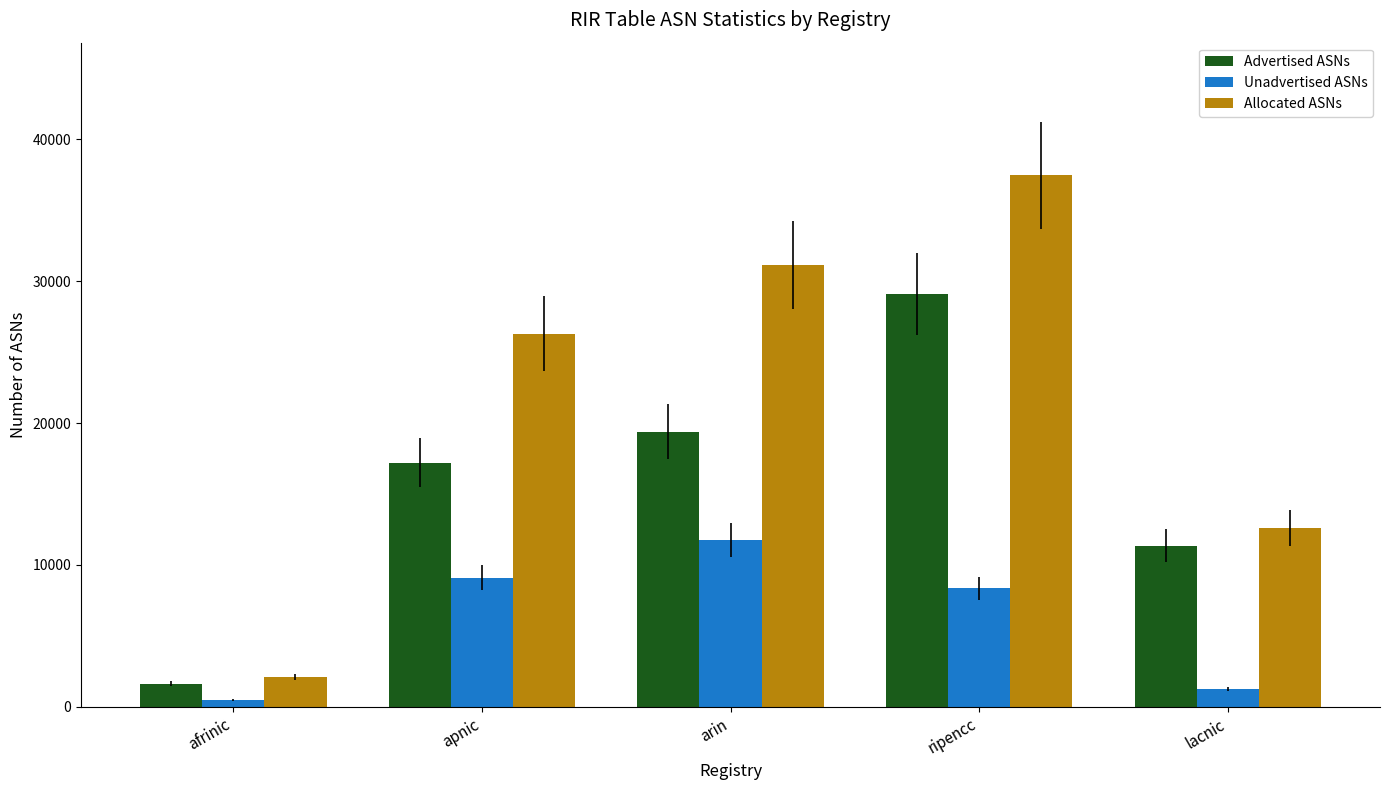

What is the sum of all Unadvertised ASNs values?

30922